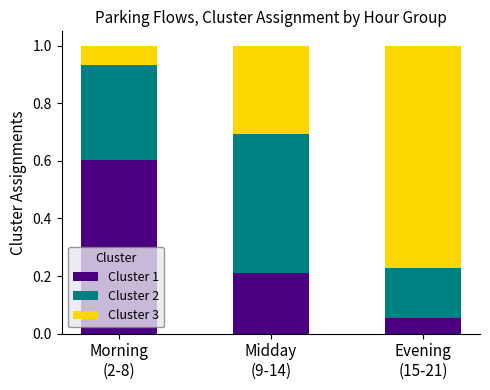

What is the sum of all Cluster 1 values?

0.9